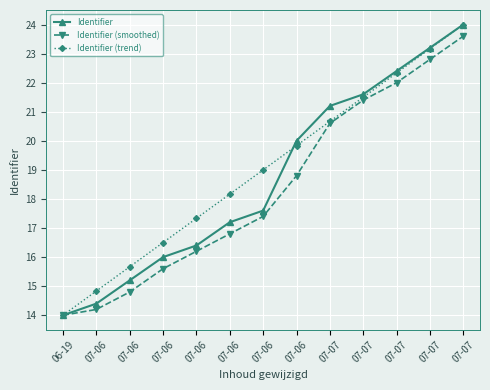

At which category does the chart reach its minimum across all series?

06-19